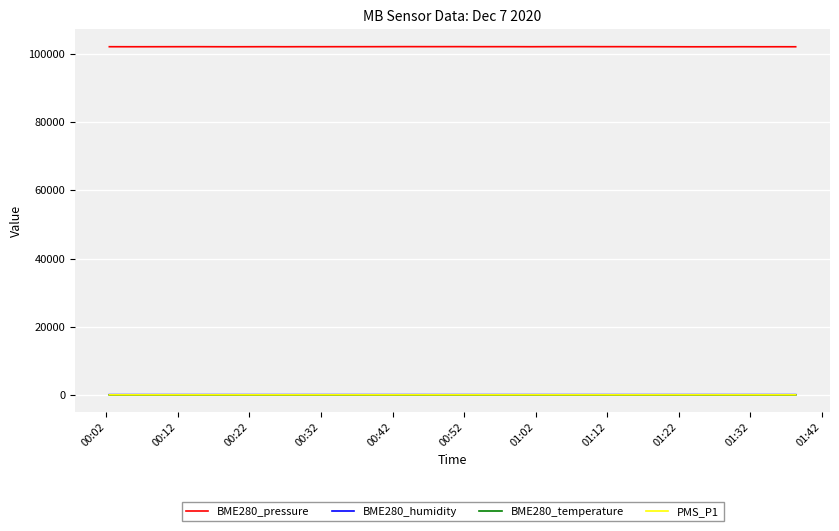

True or false: BME280_pressure and PMS_P1 cross at least once.

False